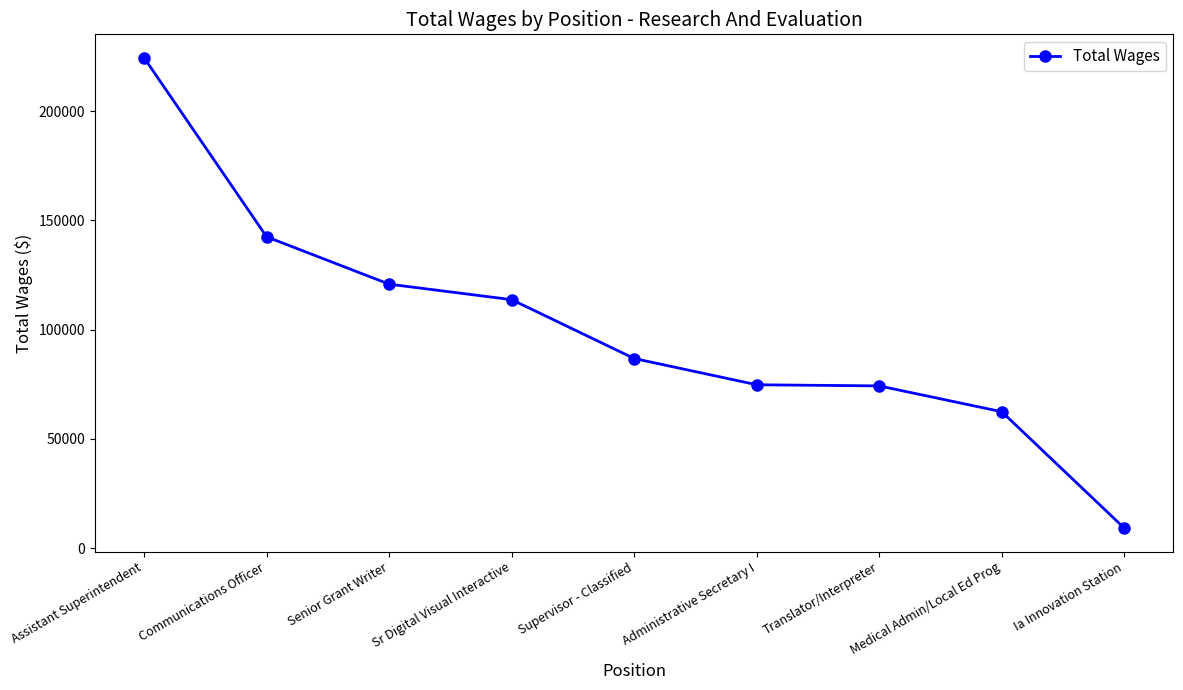

What is the average value?

101020